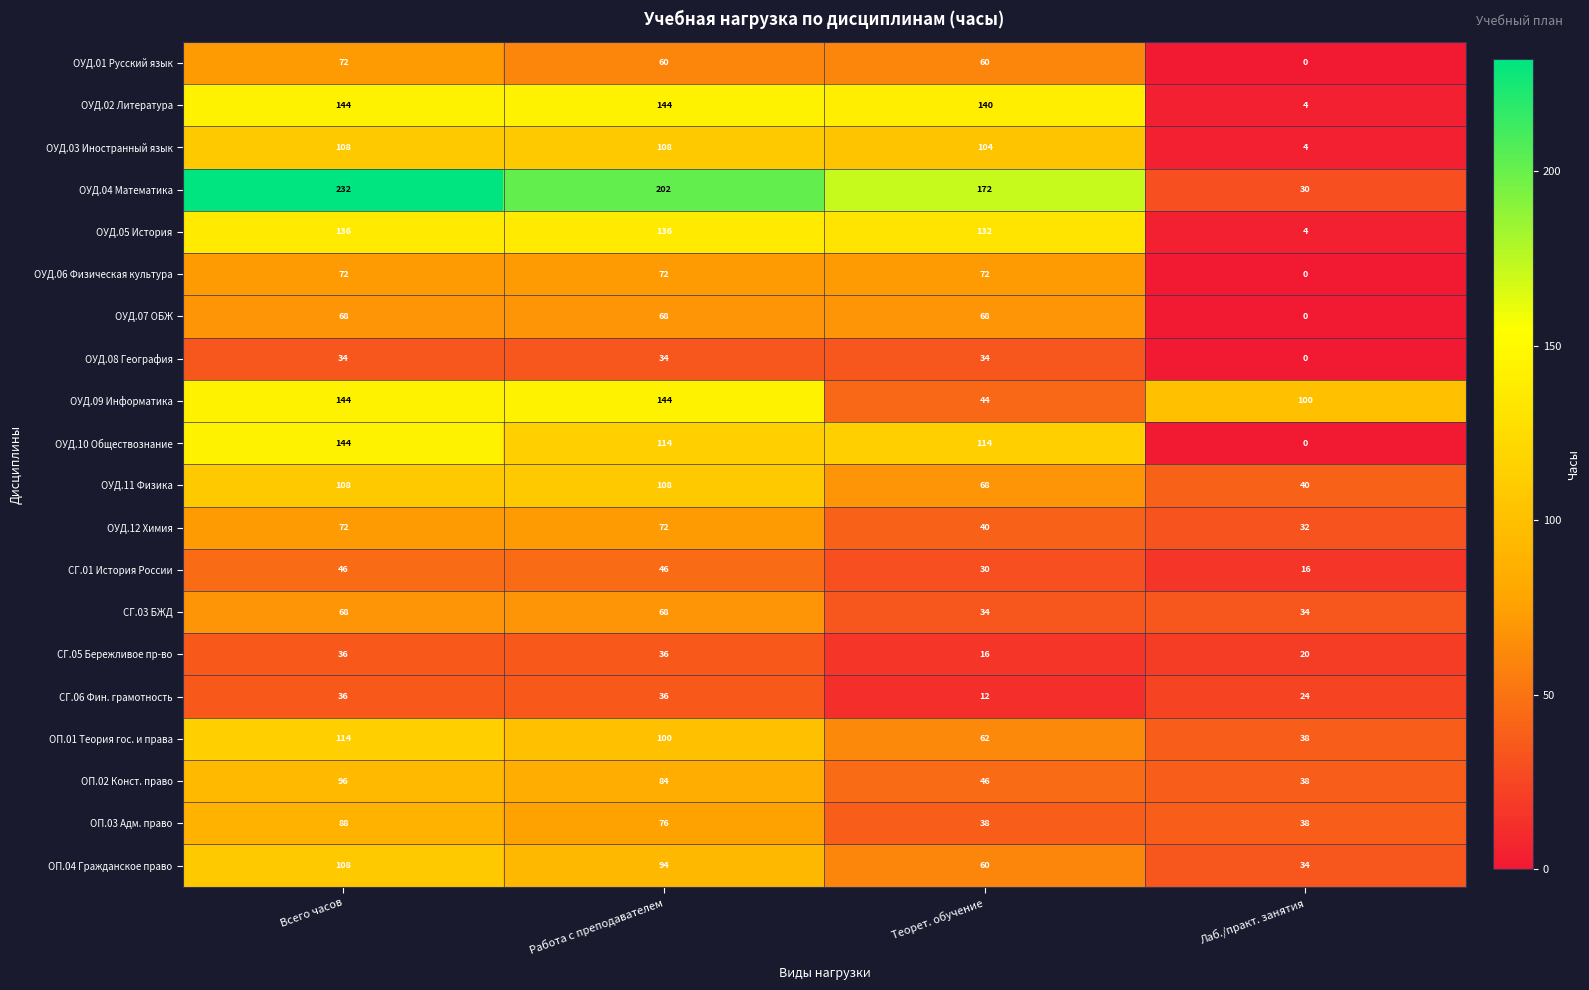

What is the highest value of the ОУД.08 География series?

34